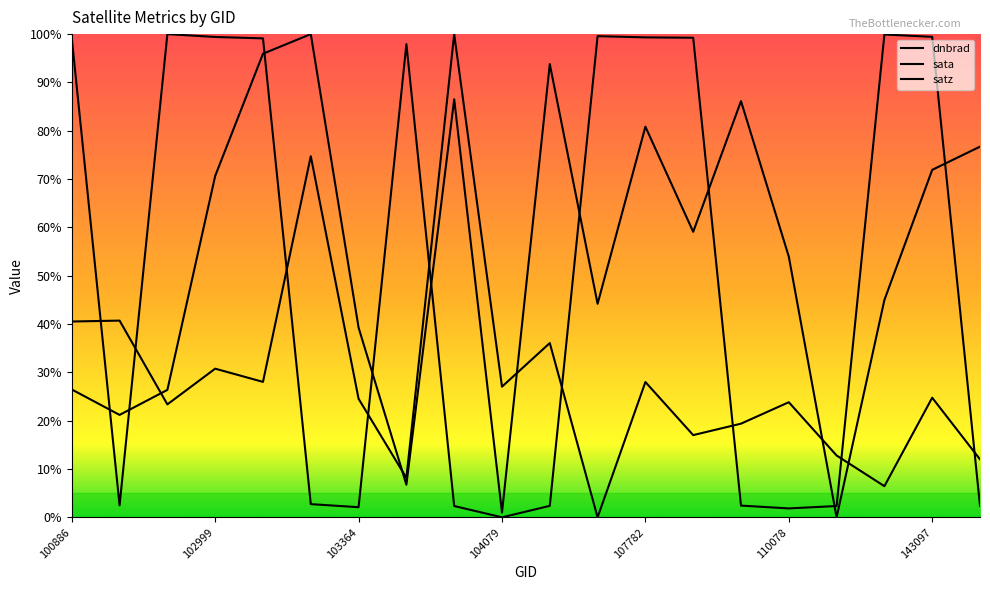

Between which two adjacent categories do sata and dnbrad first intersect?

100886 and 102759